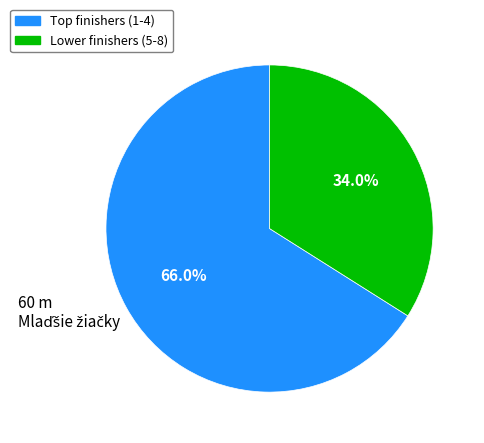

Is there any slice that represents more than half of the pie?

Yes